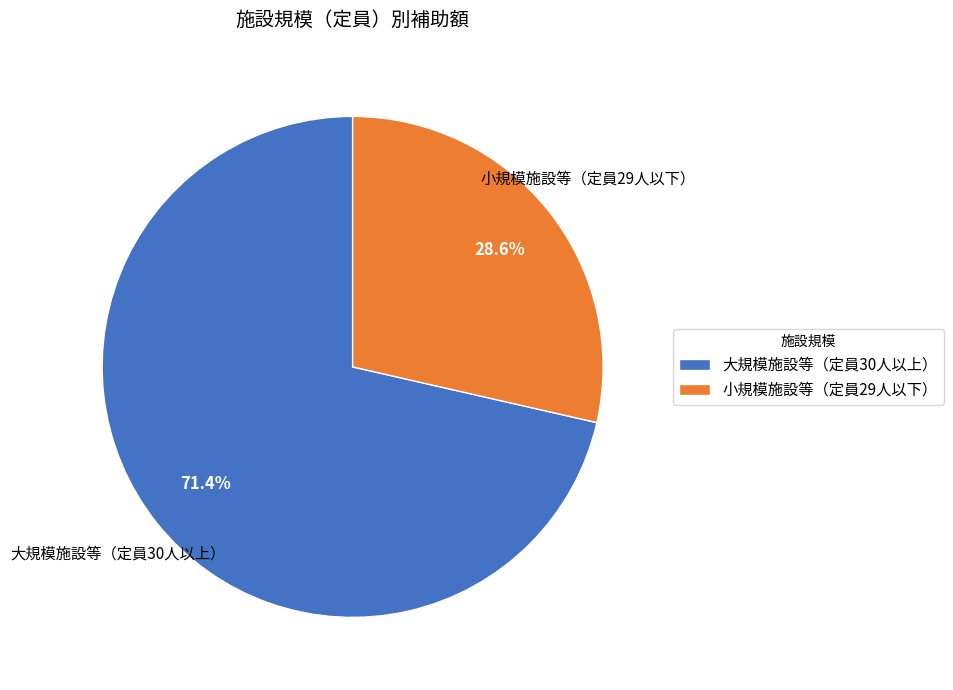

How many segments does this pie chart have?

2